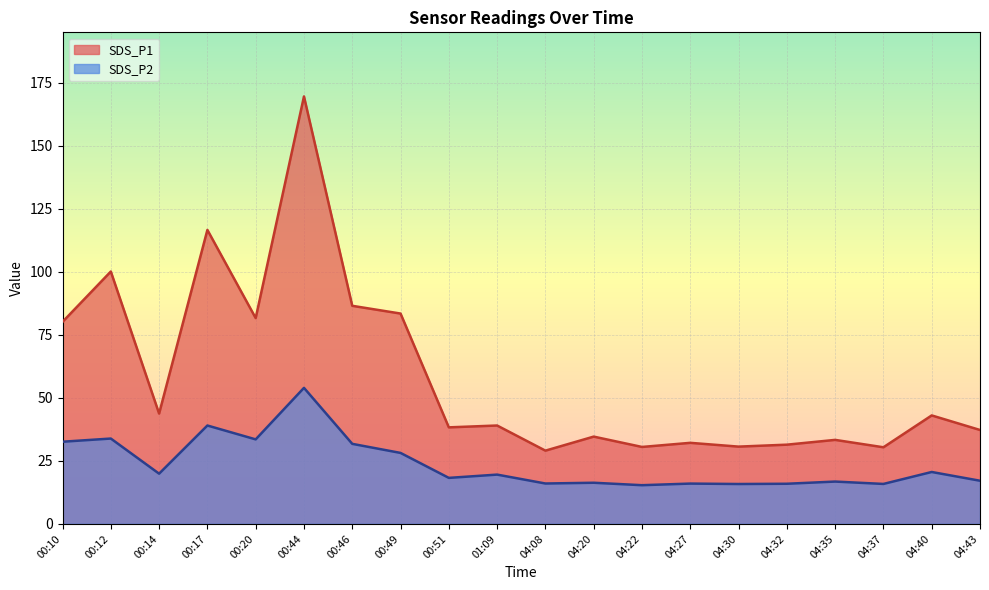

The value of SDS_P1 at 00:12 is 100.1. True or false?

True